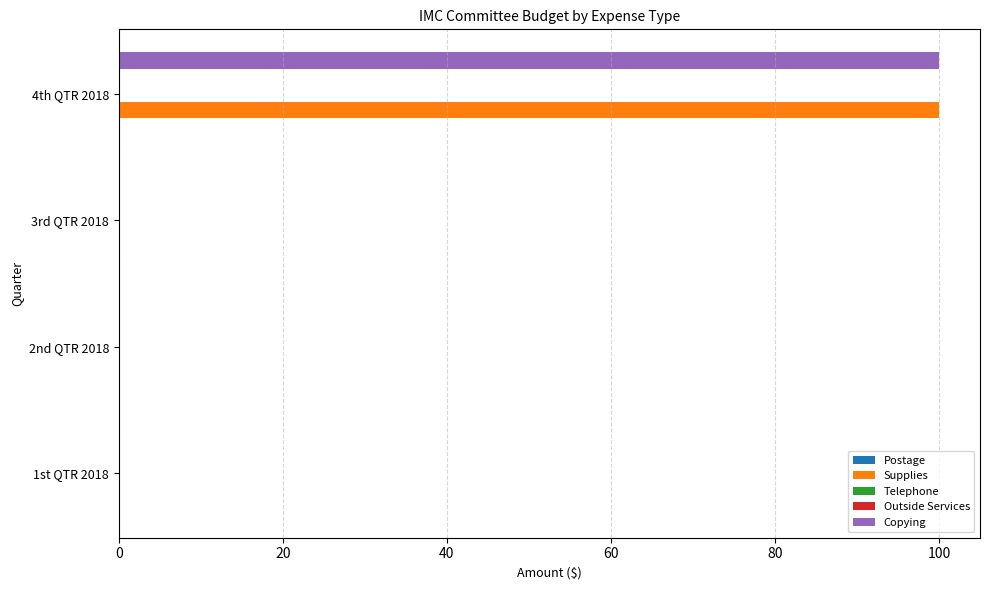

What is the greatest value displayed?

100.0